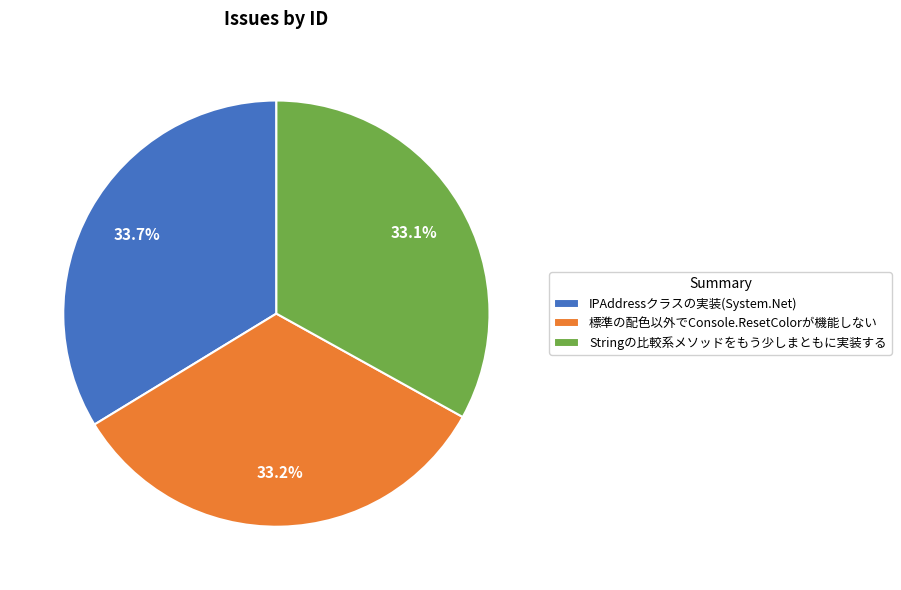

What is the ratio of the value at 標準の配色以外でConsole.ResetColorが機能しない to the value at IPAddressクラスの実装(System.Net)?

1.0